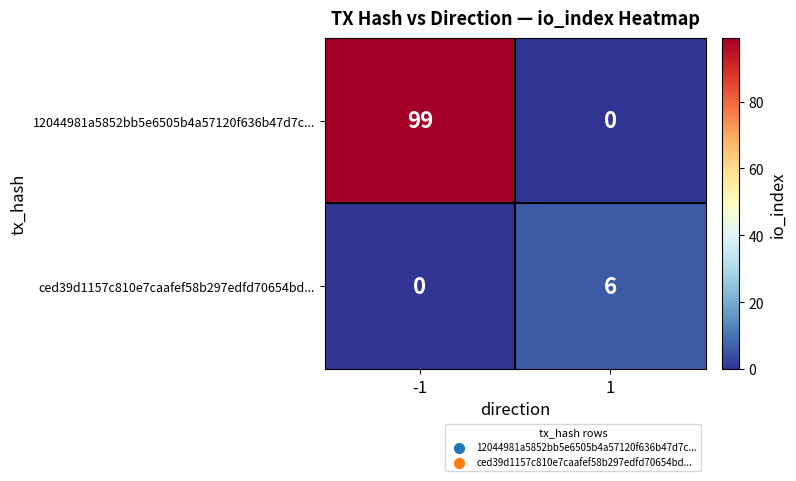

What is the total value across all series at 1?

6